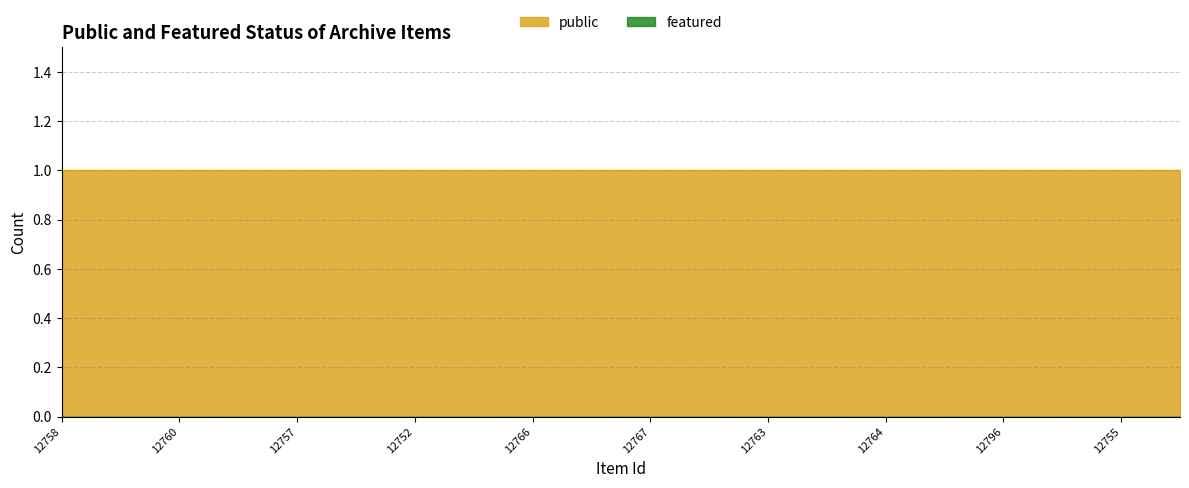

What are all the series names shown in the legend?

public, featured